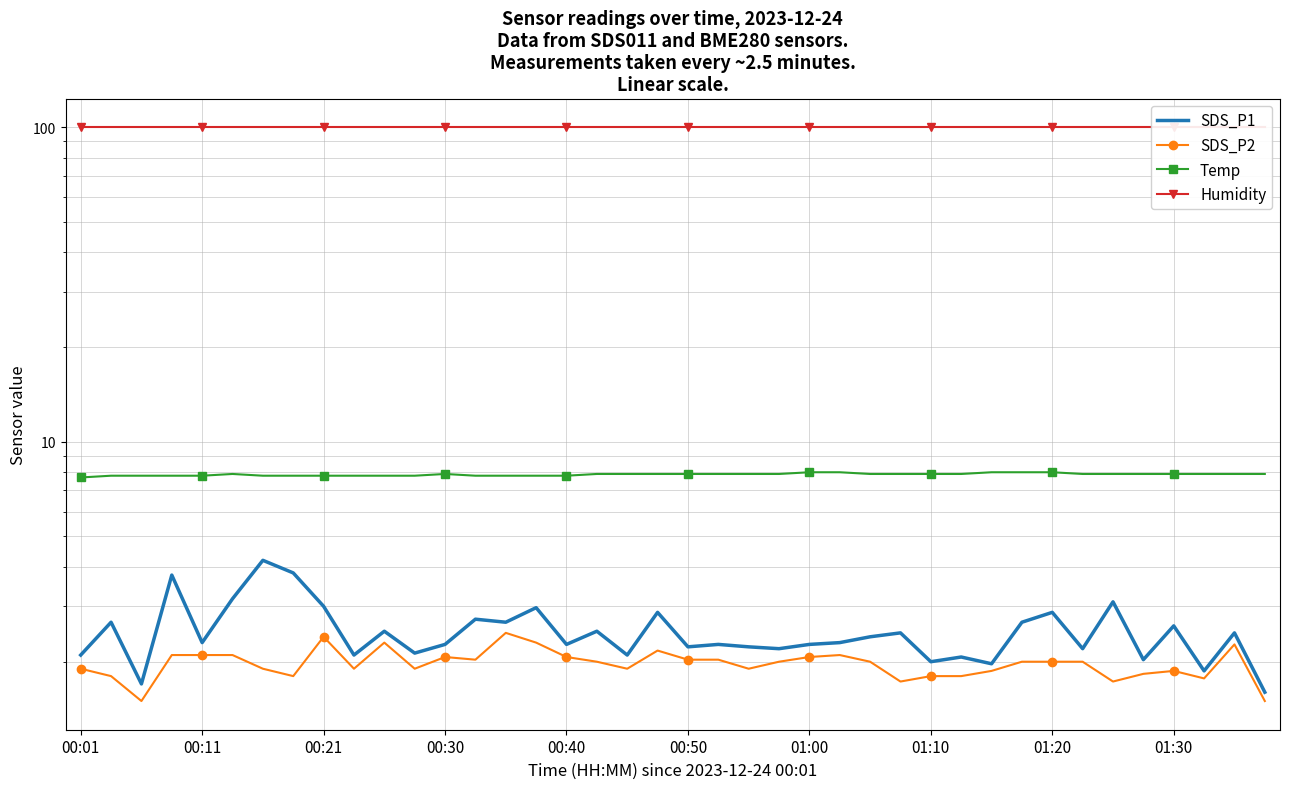

Where is Temp nearest to the value 7?

00:01